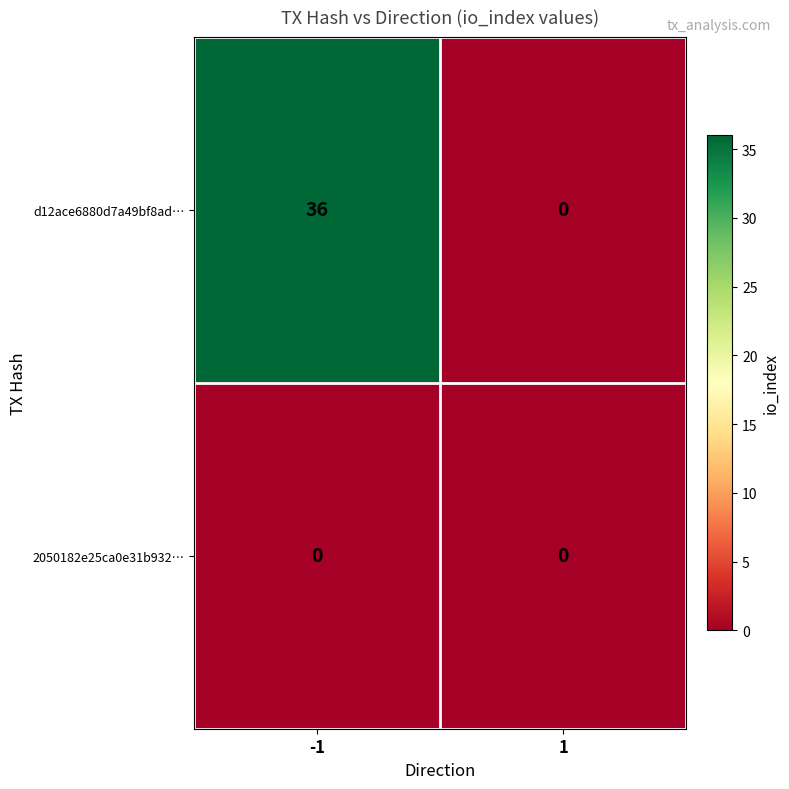

What is the maximum value shown in the chart?

36